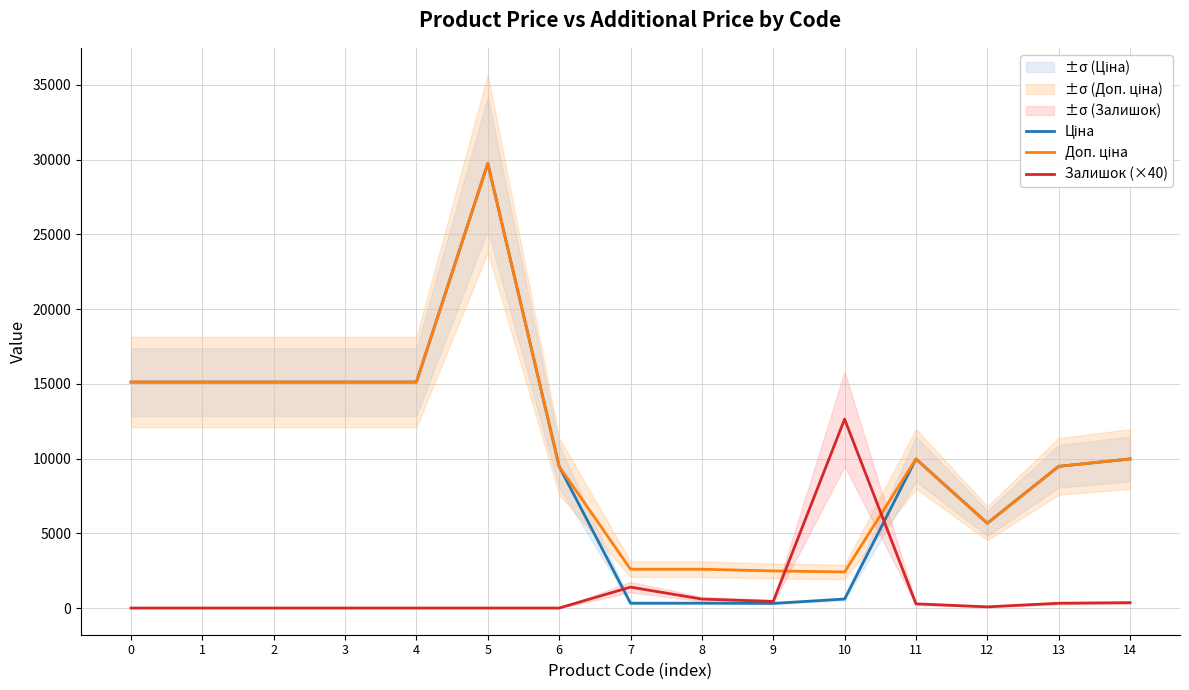

Which series has the largest range (max minus min)?

Ціна